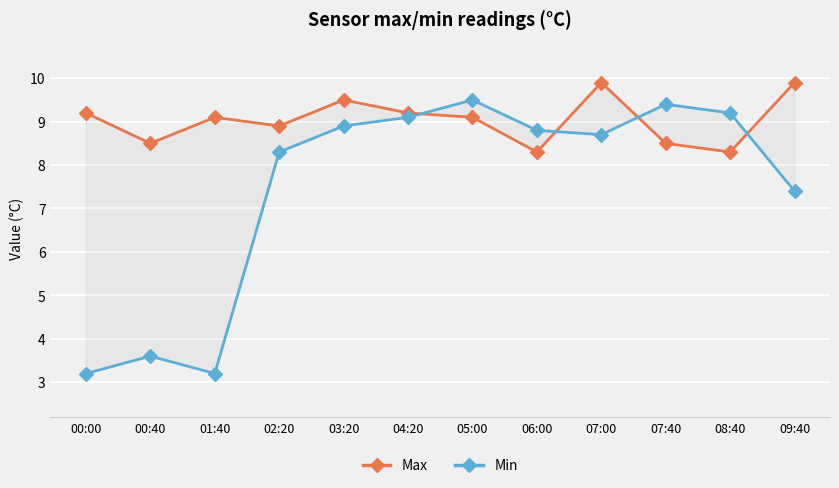

What is the value of the Max point at the 7th from the left?

9.1